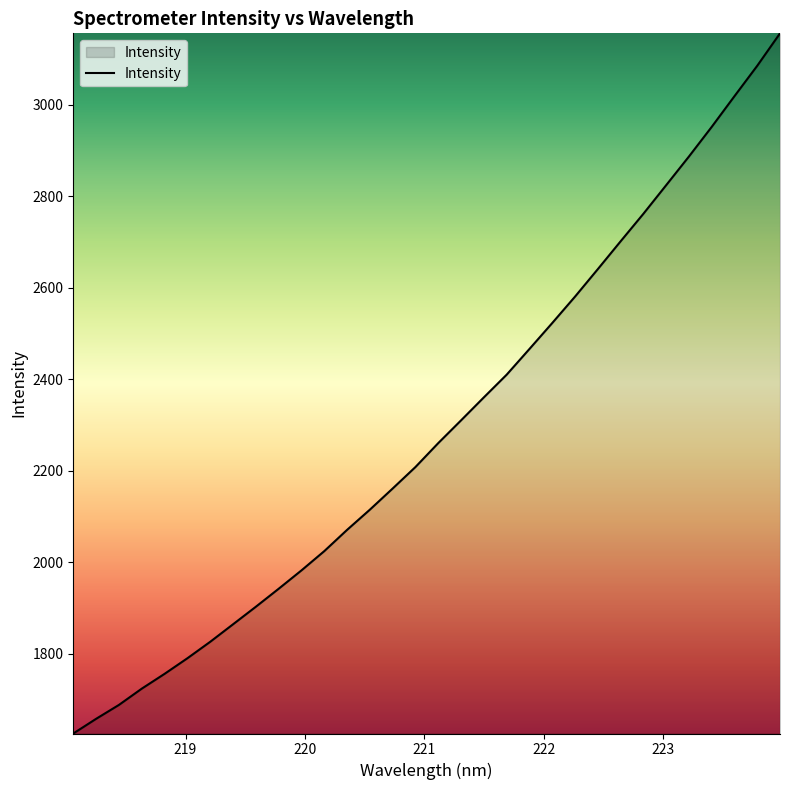

What is the minimum value shown in the chart?

1626.0